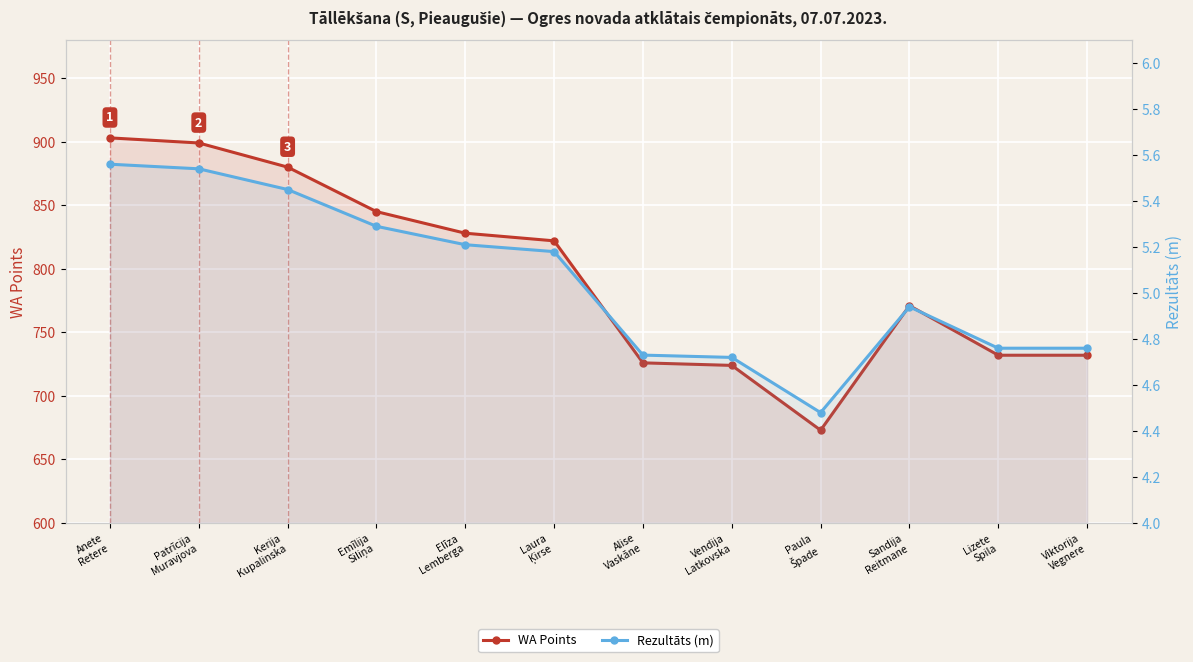

What is the label of the 5th point from the right?

Vendija
Latkovska